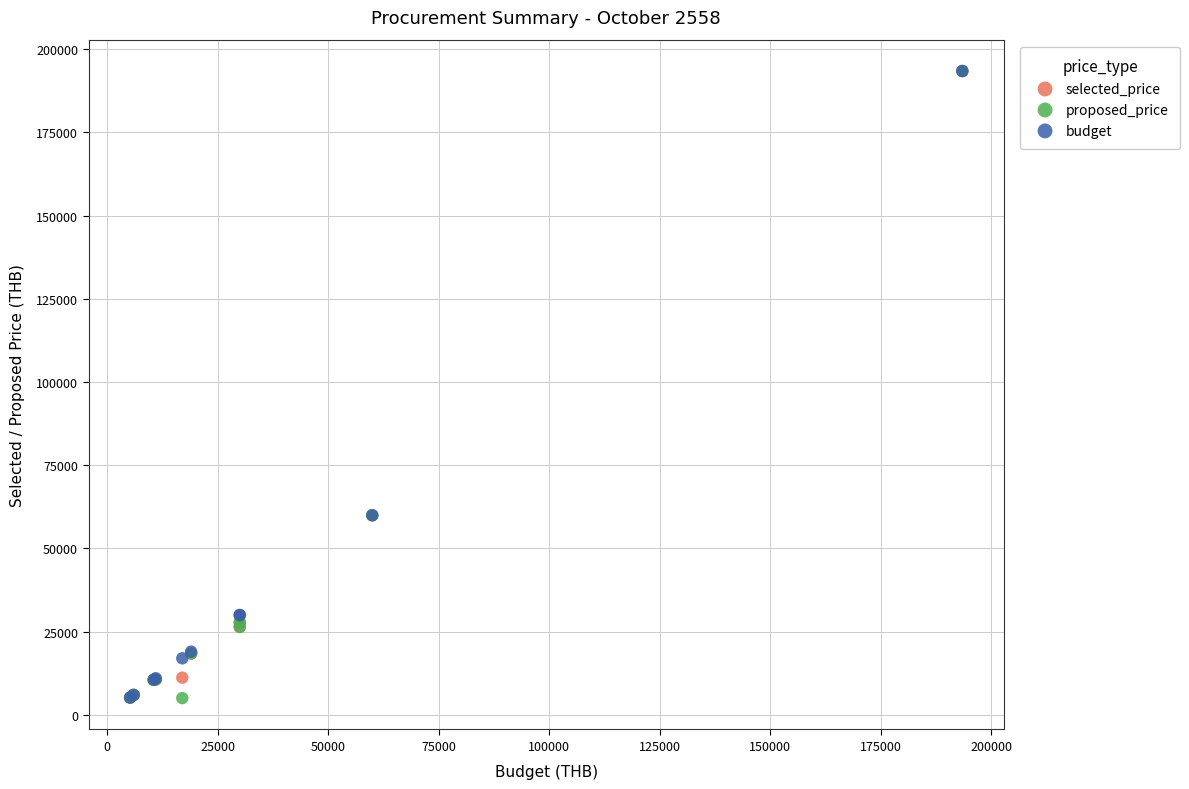

What are all the series names shown in the legend?

selected_price, proposed_price, budget